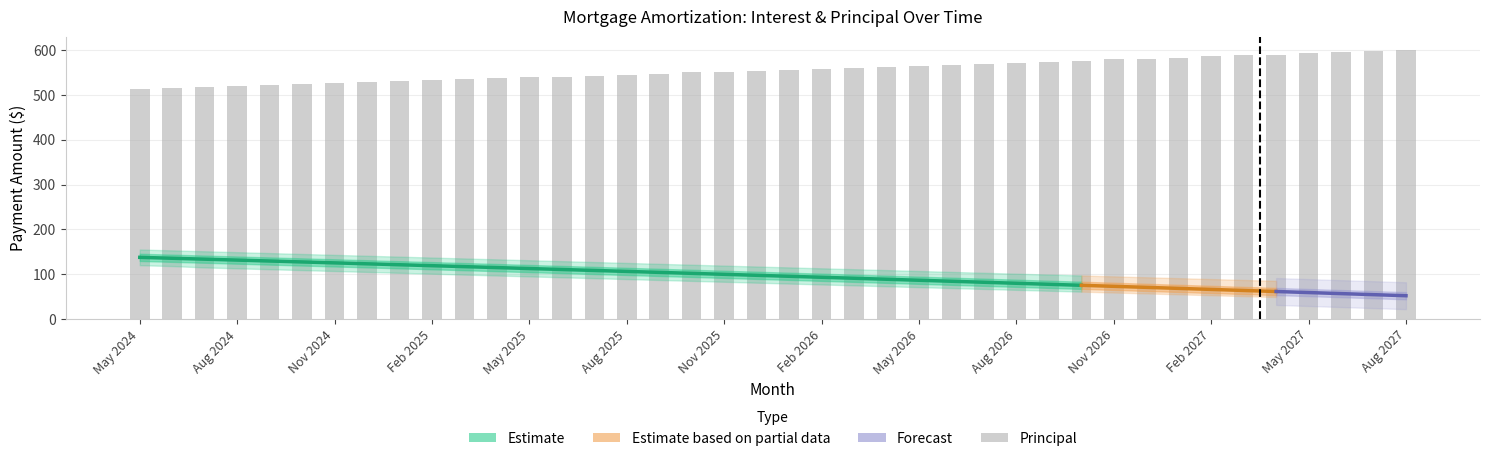

The chart shows a value of 185 at Dec 2024. True or false?

False